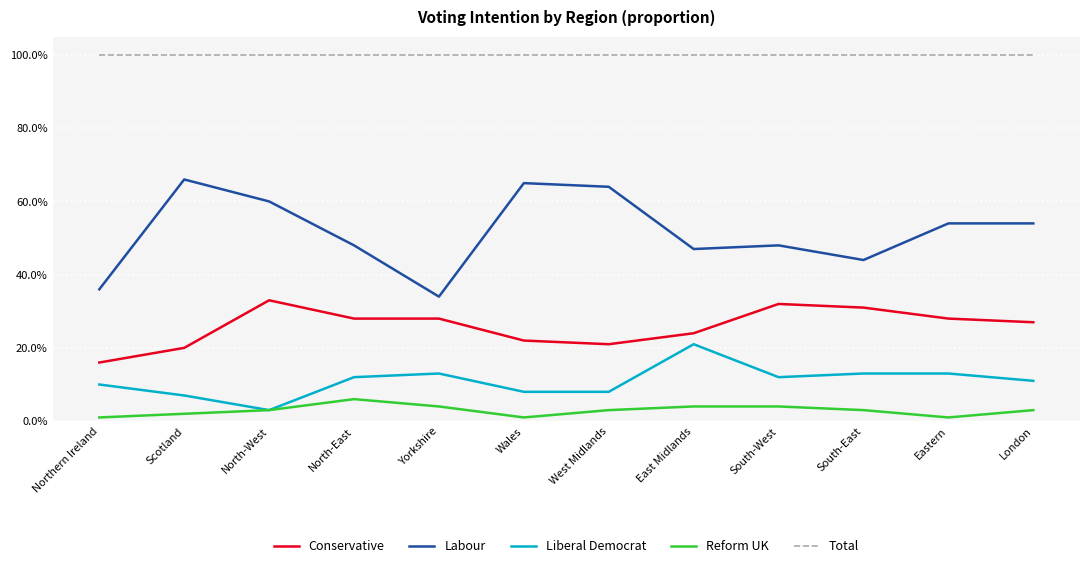

What are all the series names shown in the legend?

Conservative, Labour, Liberal Democrat, Reform UK, Total